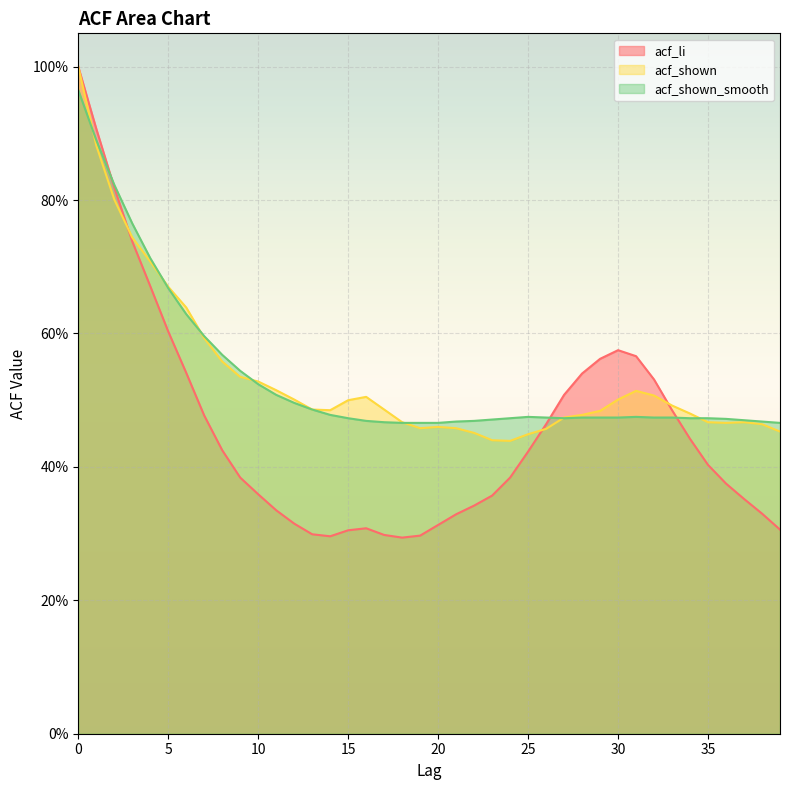

What are all the series names shown in the legend?

acf_li, acf_shown, acf_shown_smooth